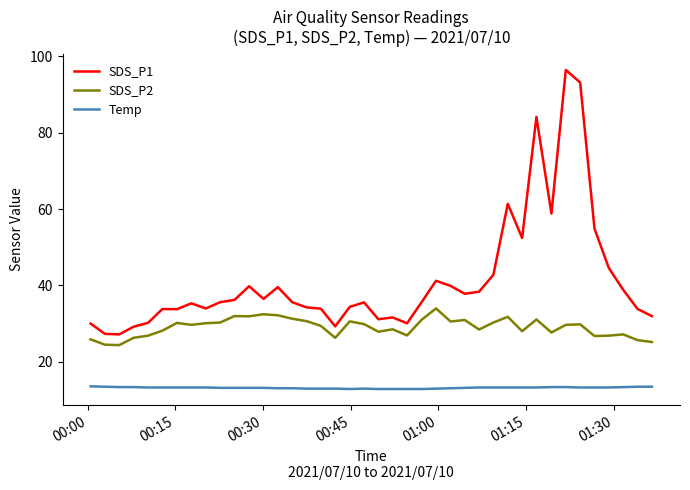

Which series has the largest range (max minus min)?

SDS_P1